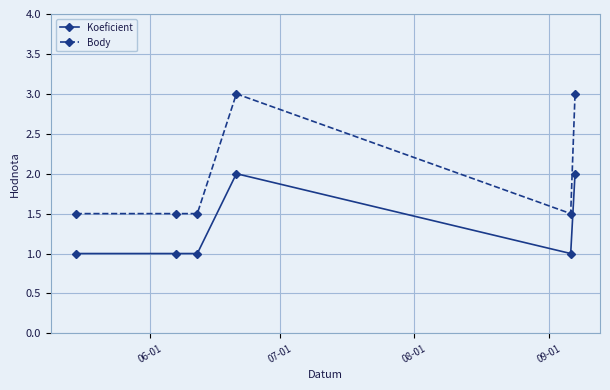

How many series are shown in this chart?

2